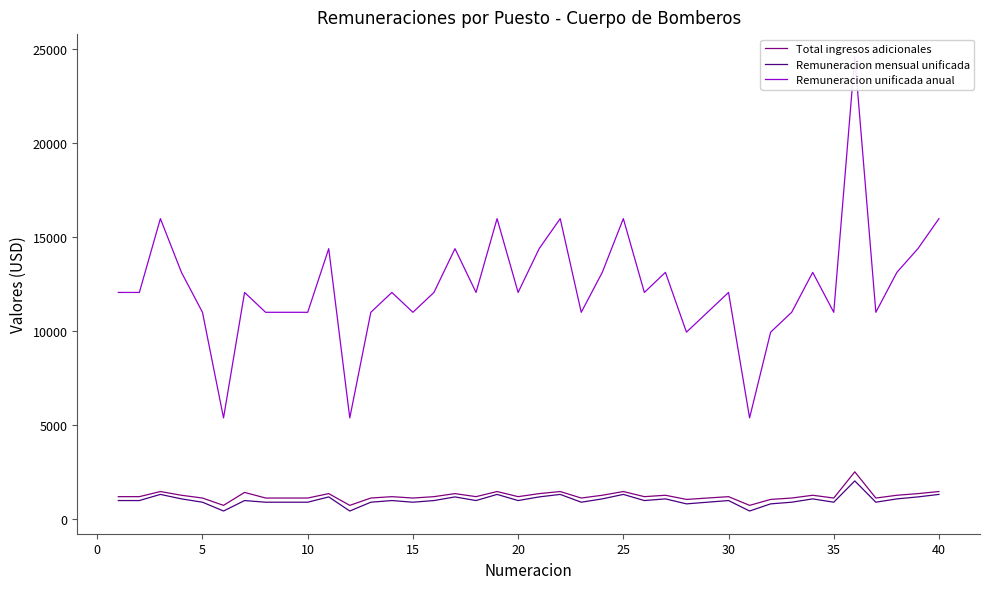

What are all the series names shown in the legend?

Total ingresos adicionales, Remuneracion mensual unificada, Remuneracion unificada anual